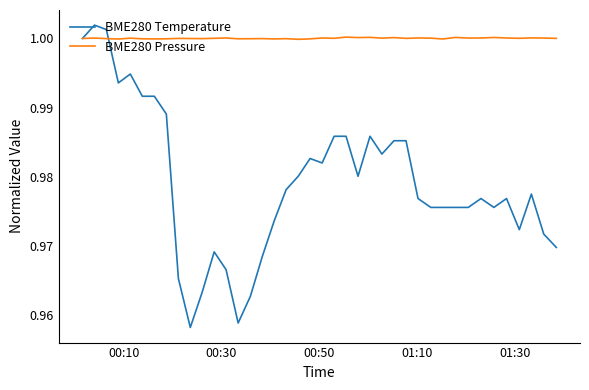

Which series has the largest total across all categories?

BME280 Pressure